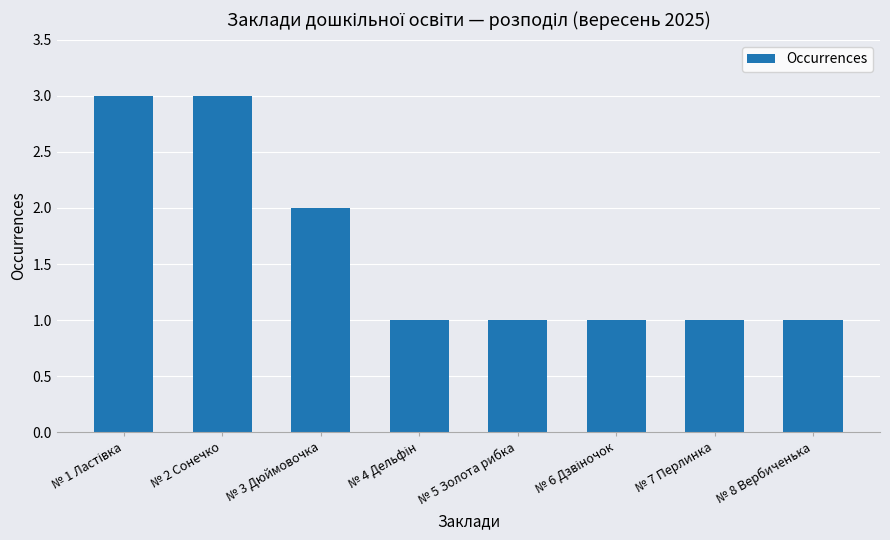

How many values are between 1 and 3?

8